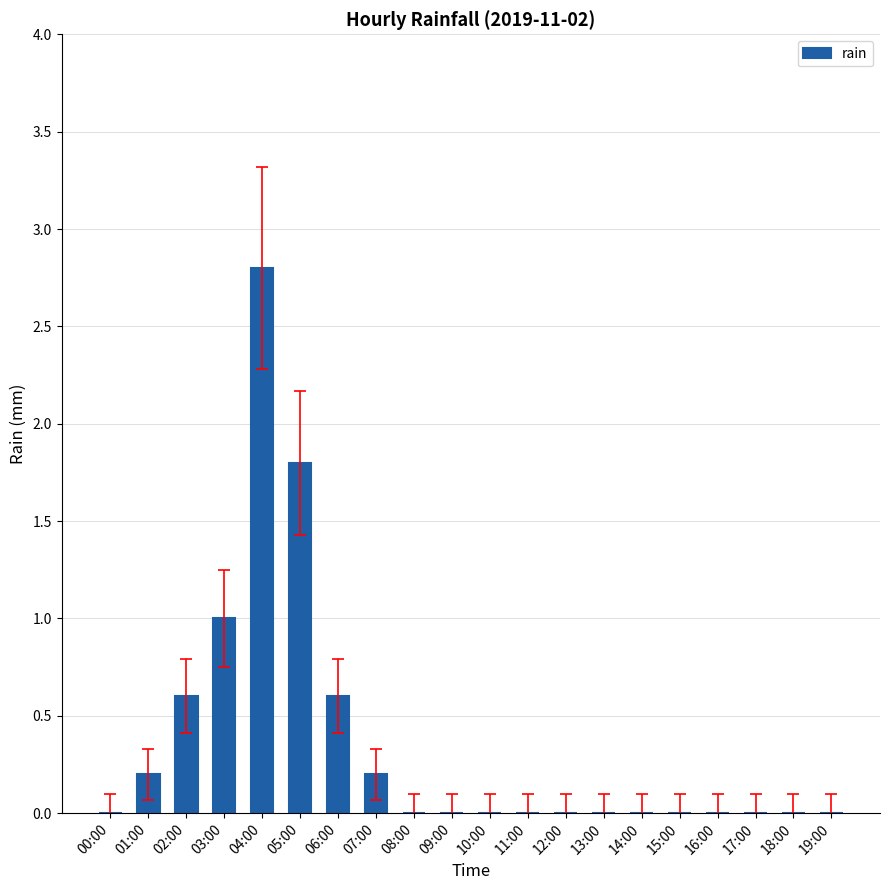

What is the change in value from 01:00 to 04:00?

+2.6